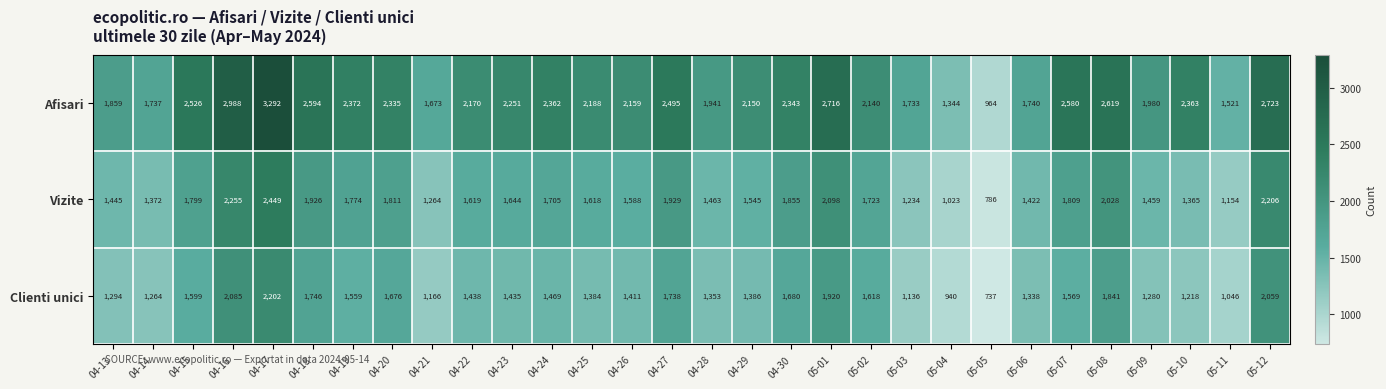

What is the sum of all Afisari values?

65858